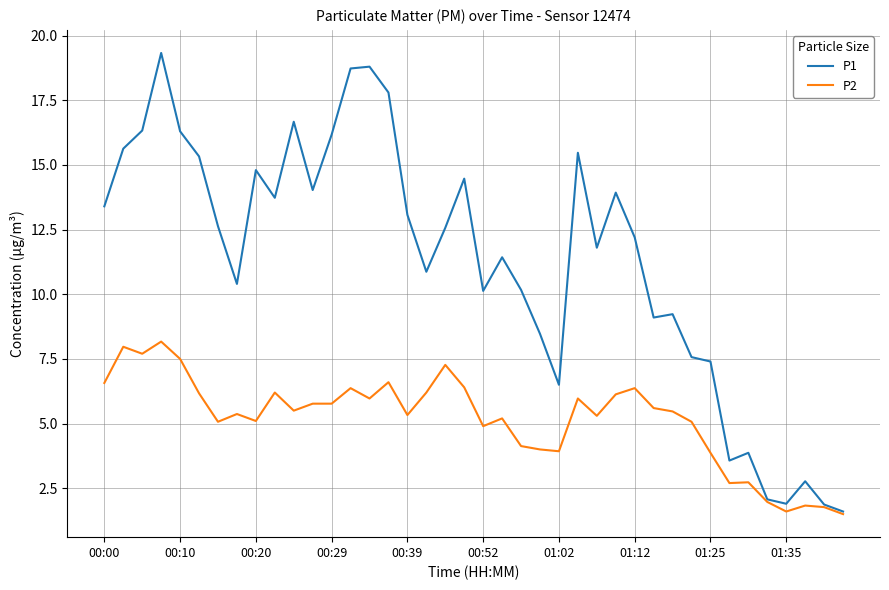

Which series has the largest range (max minus min)?

P1